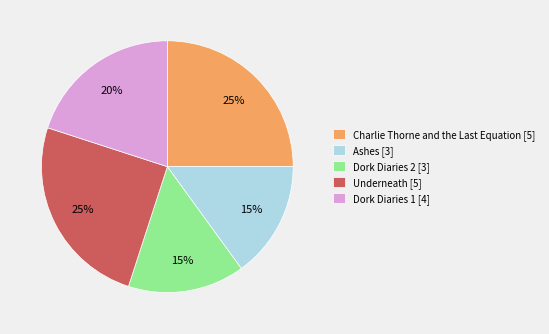

To the nearest percent, what is the average slice percentage?

20%